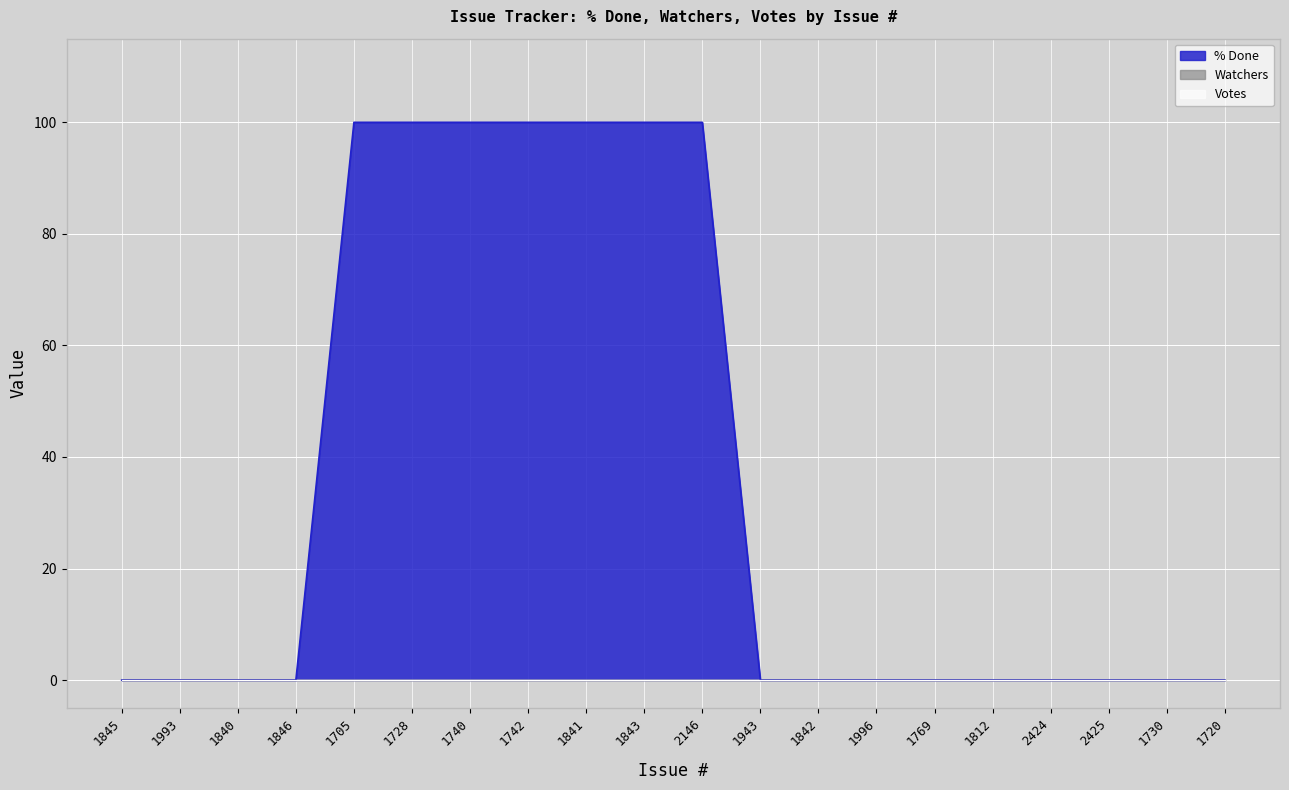

What is the label of the 17th point from the right?

1846